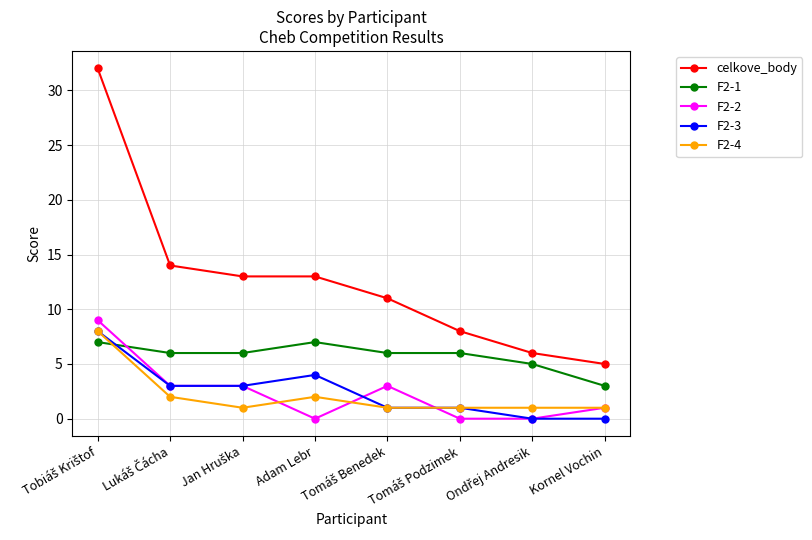

Count the F2-3 values in the range 1 to 4.

5